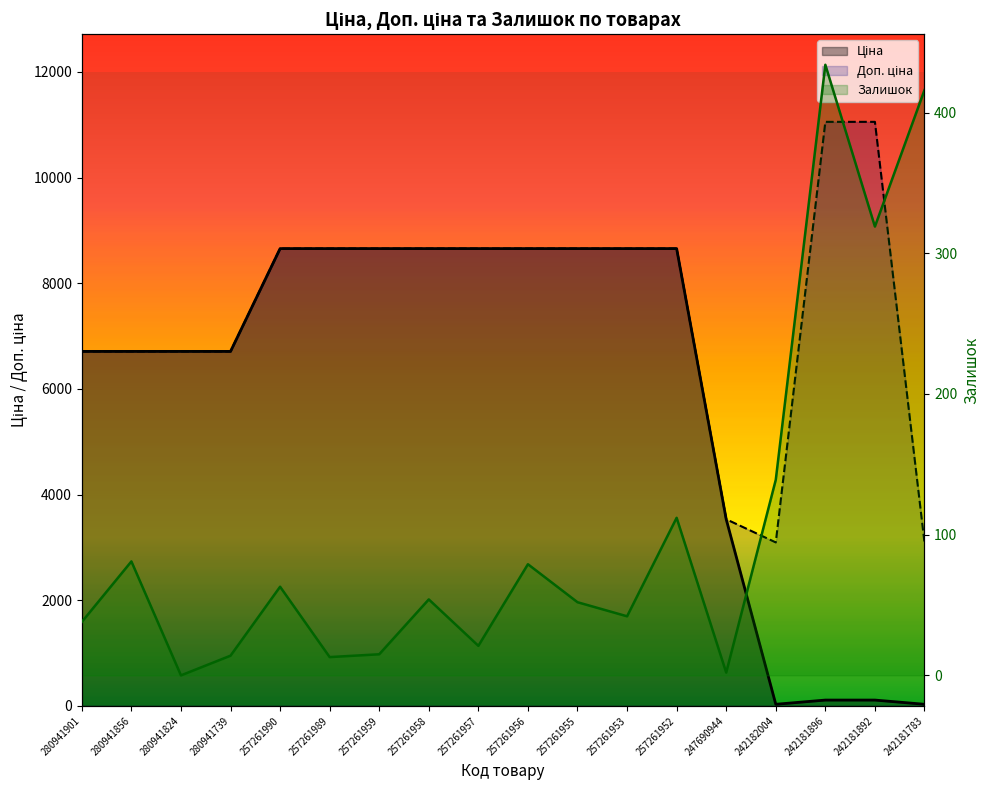

Reading left to right, extract all data points from this chart.

Ціна: 280941901=6710.2	280941856=6710.2	280941824=6710.2	280941739=6710.2	257261990=8656.2	257261989=8656.2	257261959=8656.2	257261958=8656.2	257261957=8656.2	257261956=8656.2	257261955=8656.2	257261953=8656.2	257261952=8656.2	247690944=3533.1	242182004=30.9	242181896=110.5	242181892=110.5	242181783=30.9
Доп. ціна: 280941901=6710.2	280941856=6710.2	280941824=6710.2	280941739=6710.2	257261990=8656.2	257261989=8656.2	257261959=8656.2	257261958=8656.2	257261957=8656.2	257261956=8656.2	257261955=8656.2	257261953=8656.2	257261952=8656.2	247690944=3533.1	242182004=3095.0	242181896=11055.0	242181892=11055.0	242181783=3095.0
Залишок: 280941901=38.0	280941856=81.0	280941824=0.0	280941739=14.0	257261990=63.0	257261989=13.0	257261959=15.0	257261958=54.0	257261957=21.0	257261956=79.0	257261955=52.0	257261953=42.0	257261952=112.0	247690944=2.0	242182004=139.0	242181896=434.0	242181892=319.0	242181783=416.0